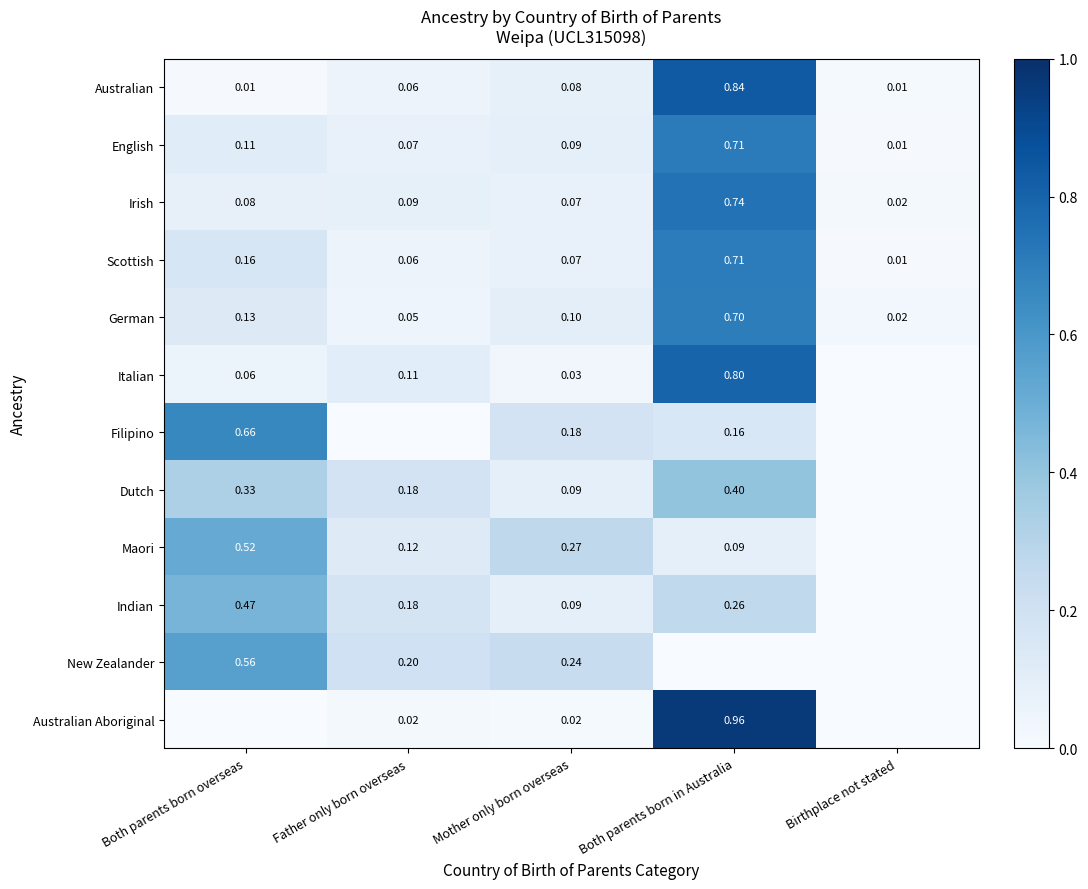

The value of Dutch at Both parents born in Australia is 0.4. True or false?

True